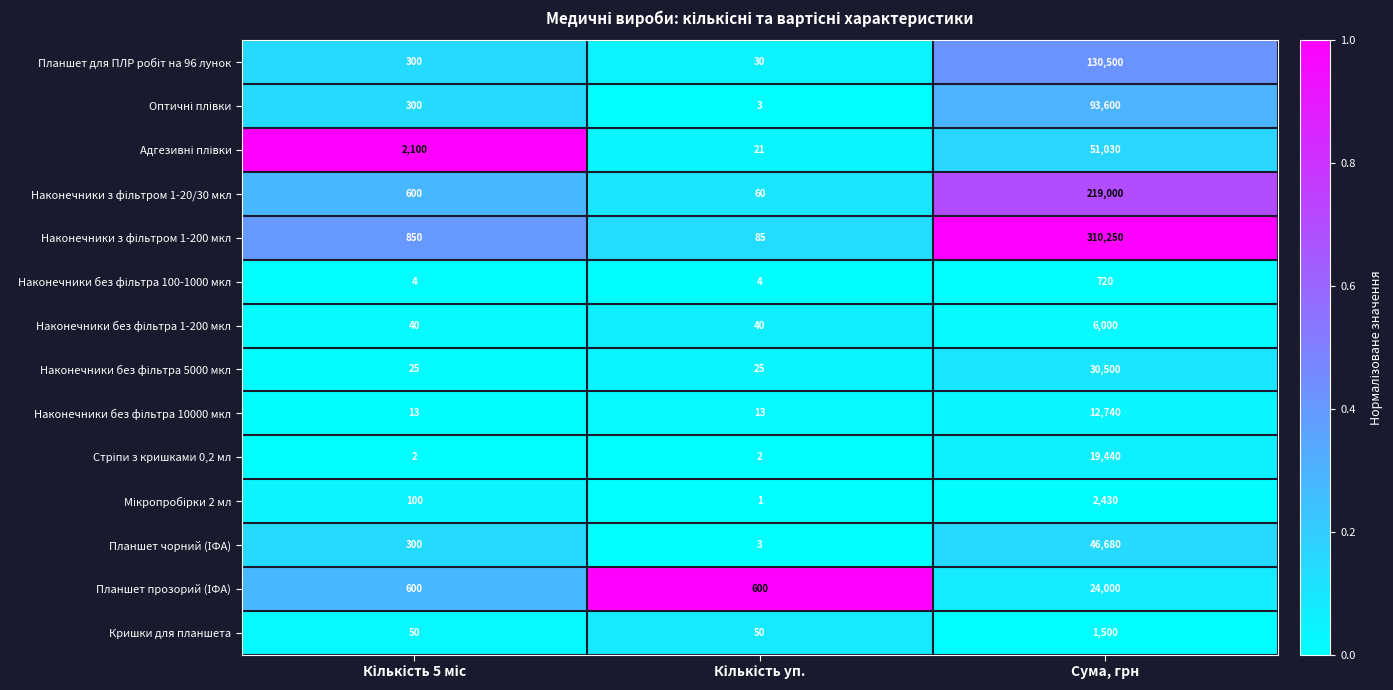

What is the total value across all series at Сума, грн?

948390